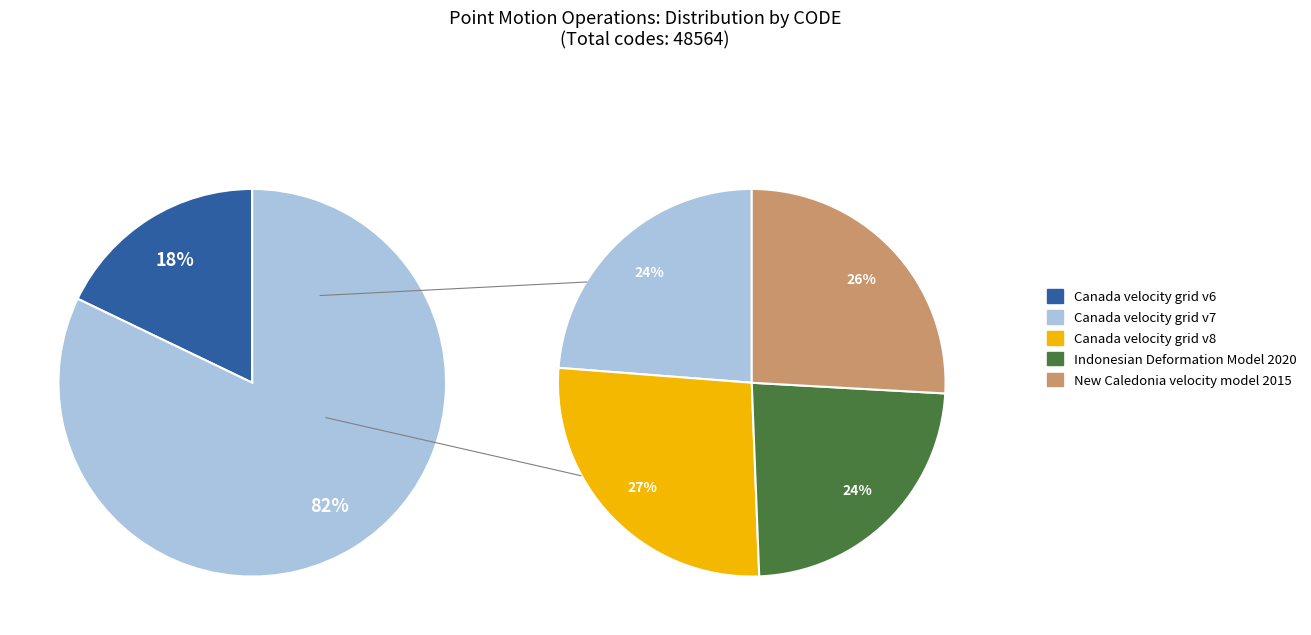

To the nearest percent, what portion does Canada velocity grid v6 represent?

18%